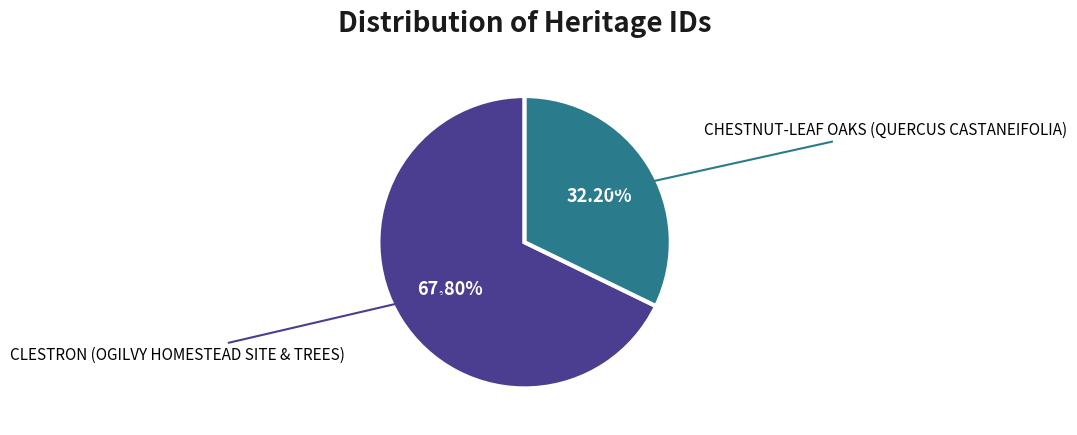

What percentage is the CHESTNUT-LEAF OAKS (QUERCUS CASTANEIFOLIA) slice, to the nearest percent?

32%